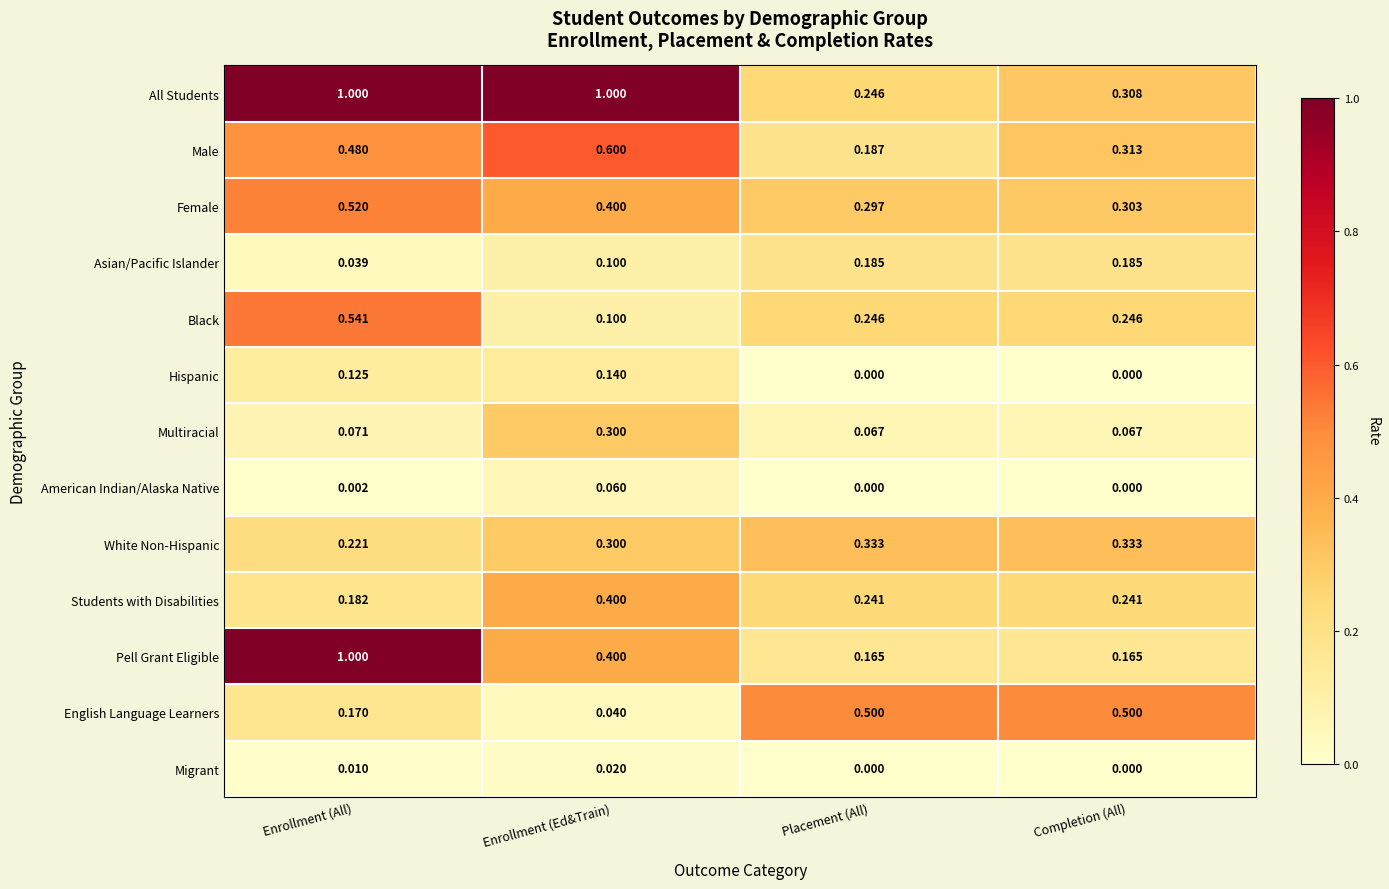

How many series are shown in this chart?

13